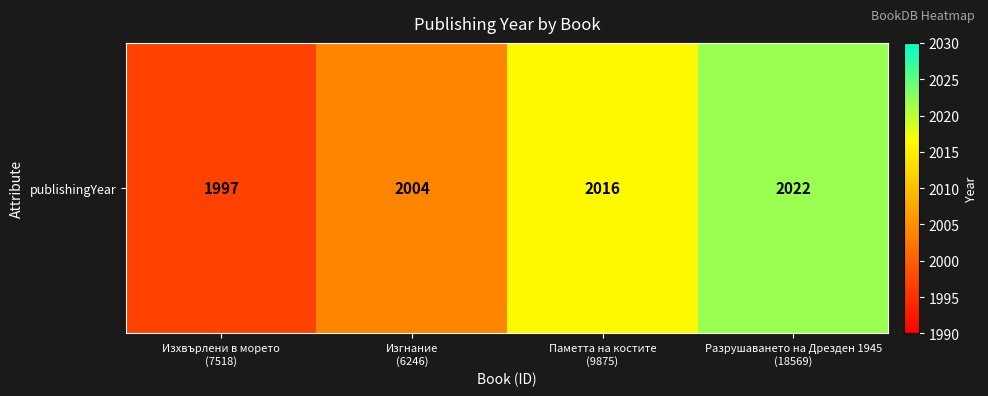

What is the smallest value displayed?

1997